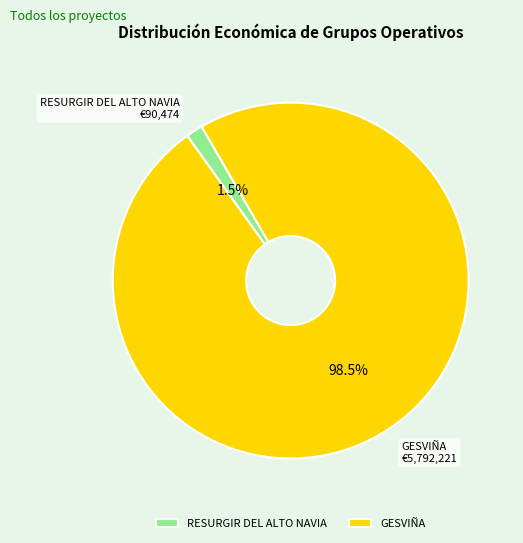

What is the largest slice in the pie chart?

GESVIÑA